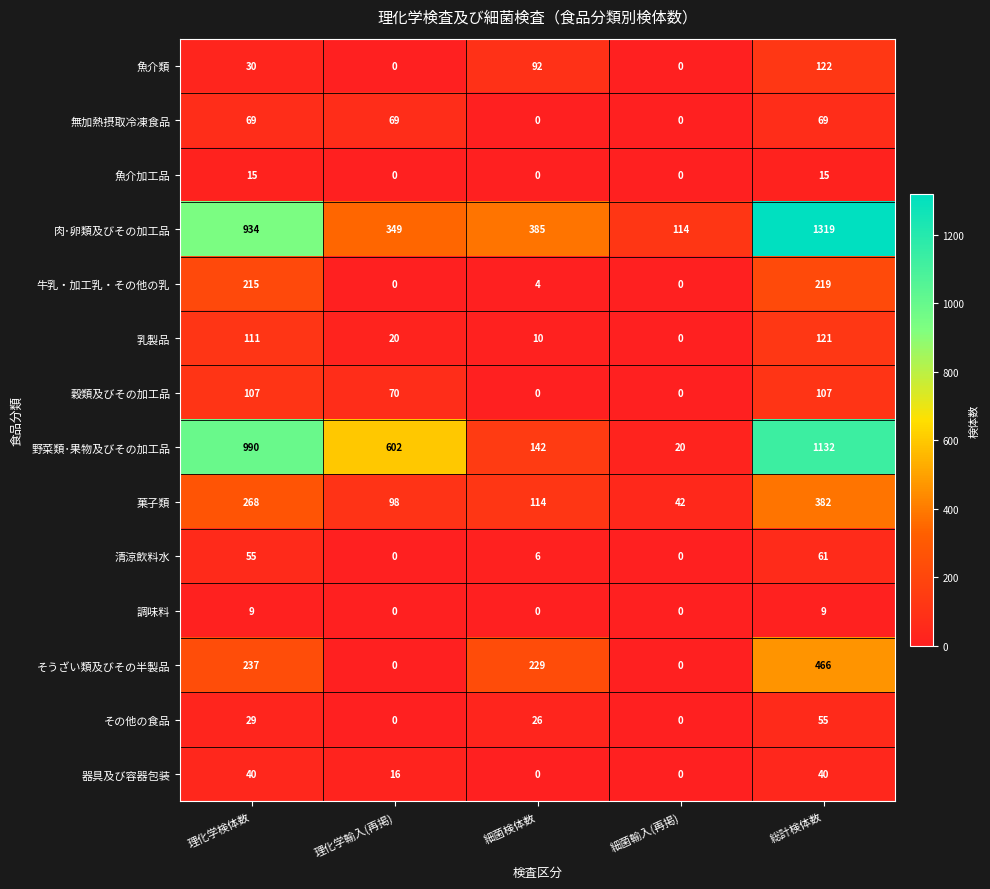

What is the sum of all 魚介類 values?

244